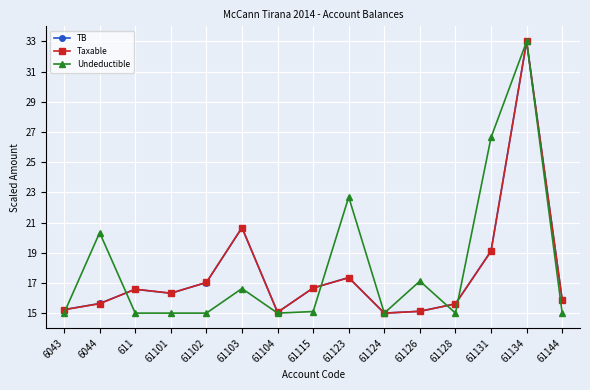

At how many categories does at least one series exceed 29?

1